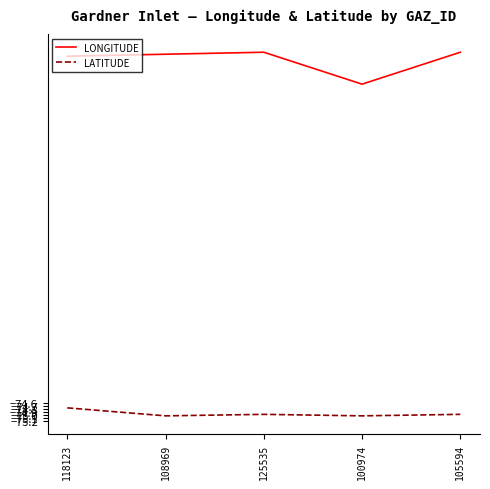

Is it true that LONGITUDE equals -63.9 at 100974?

True